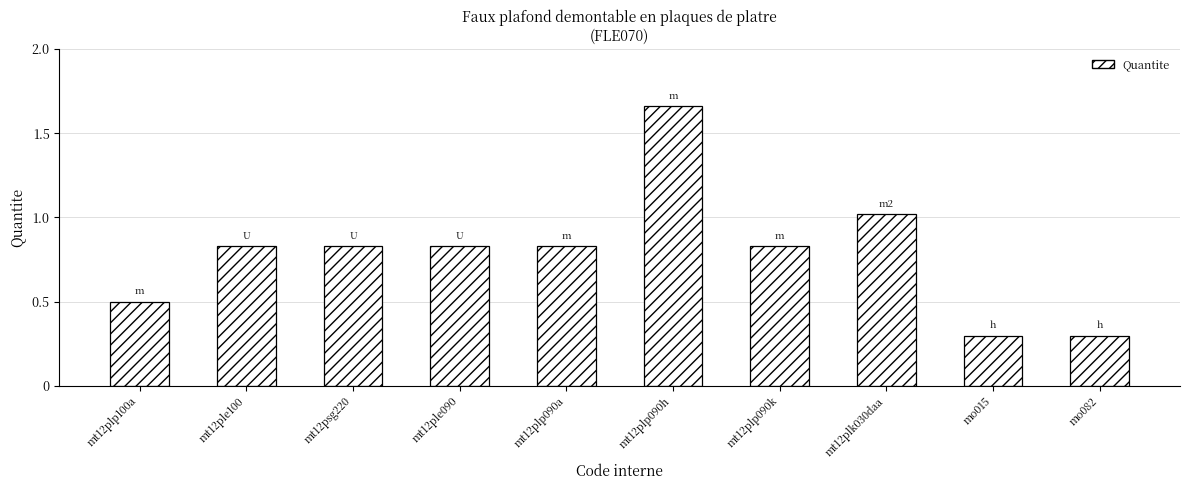

What position from the right is mt12plp100a?

10